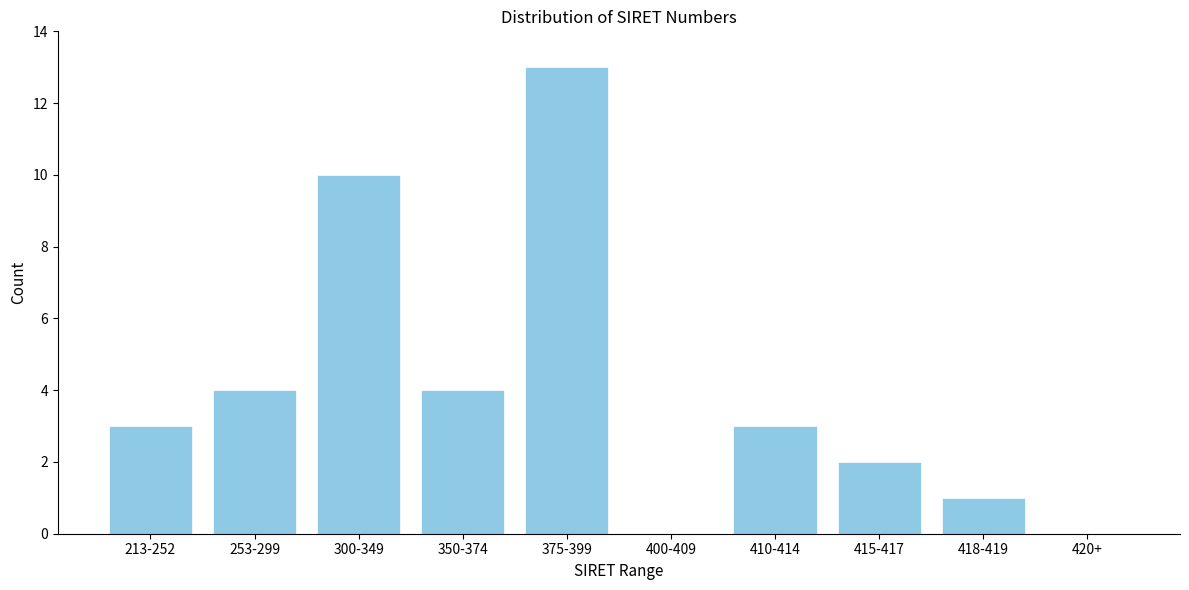

Reading left to right, extract all data points from this chart.

213-252=3	253-299=4	300-349=10	350-374=4	375-399=13	400-409=0	410-414=3	415-417=2	418-419=1	420+=0